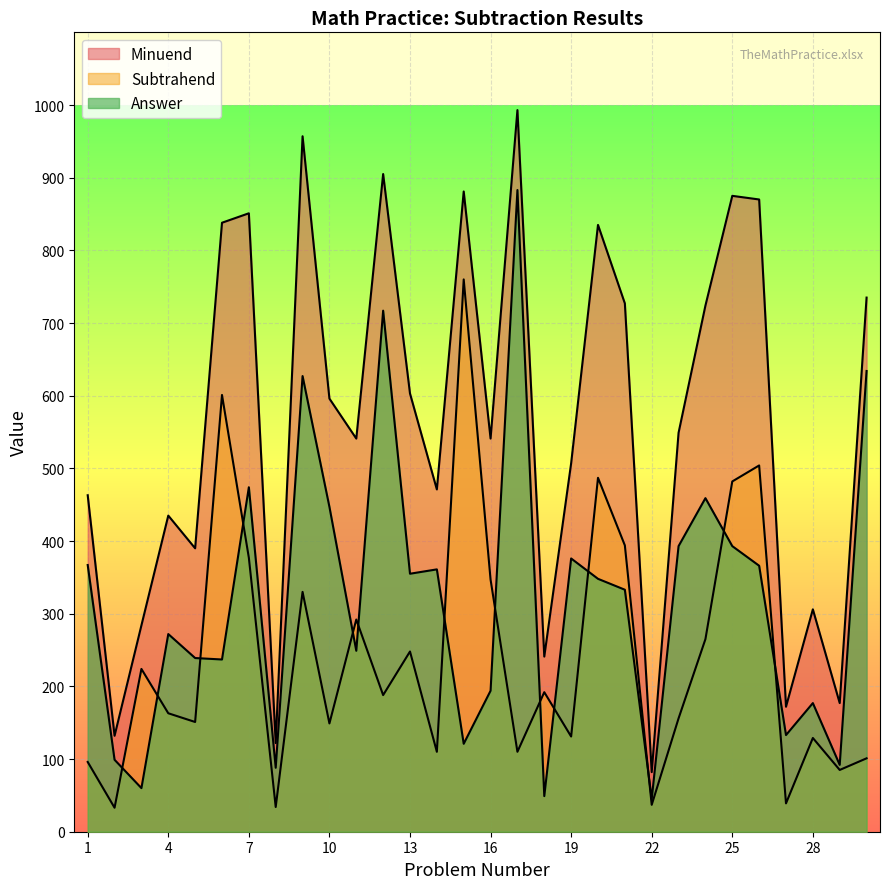

Where do Subtrahend and Answer first cross each other?

2 and 3